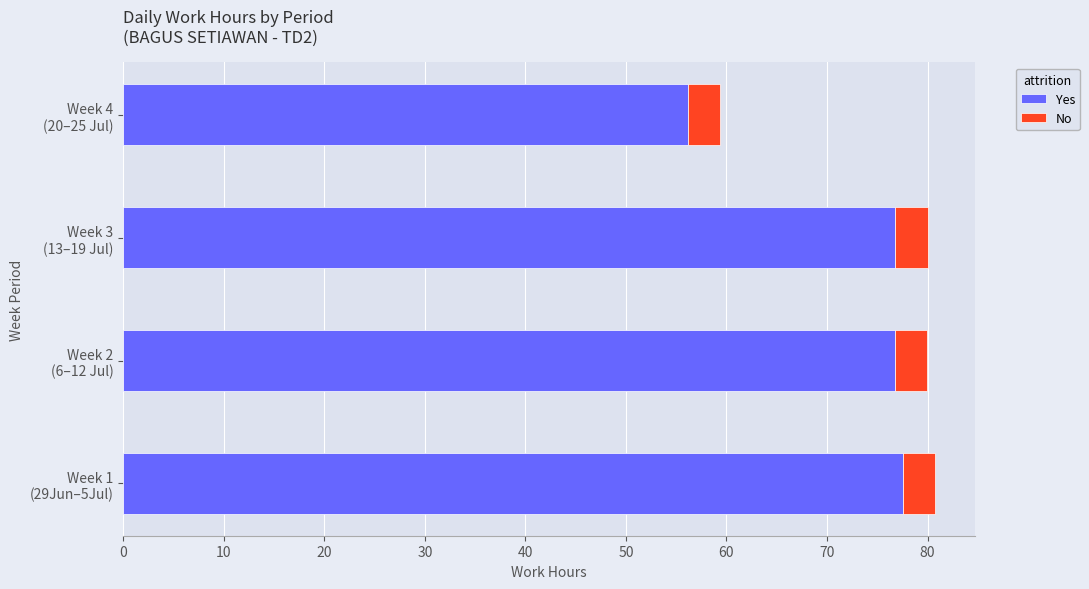

What is the difference between the maximum and minimum values in the Yes series?

21.4